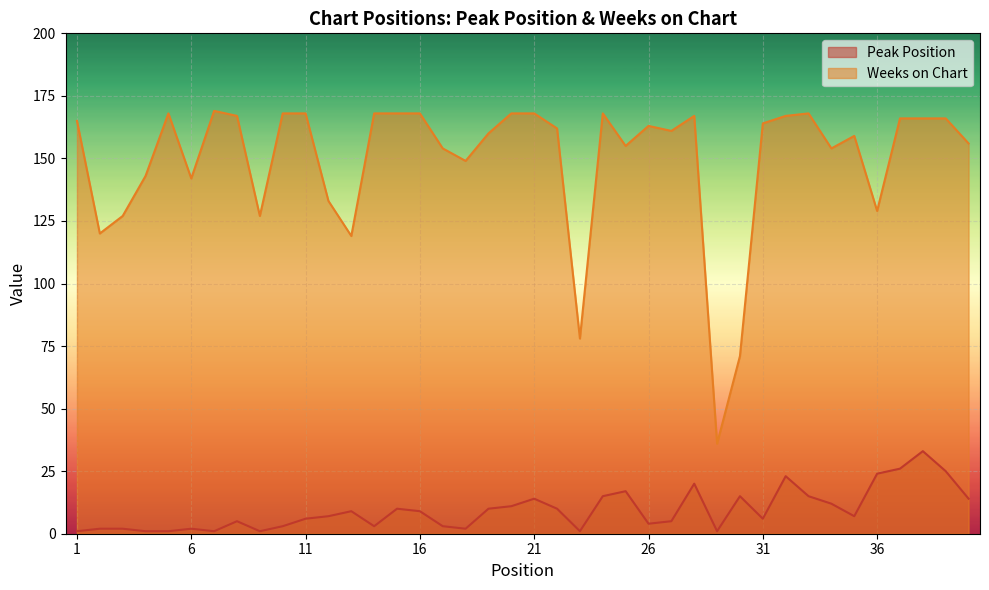

Is it true that Peak Position equals 1 at 29?

False